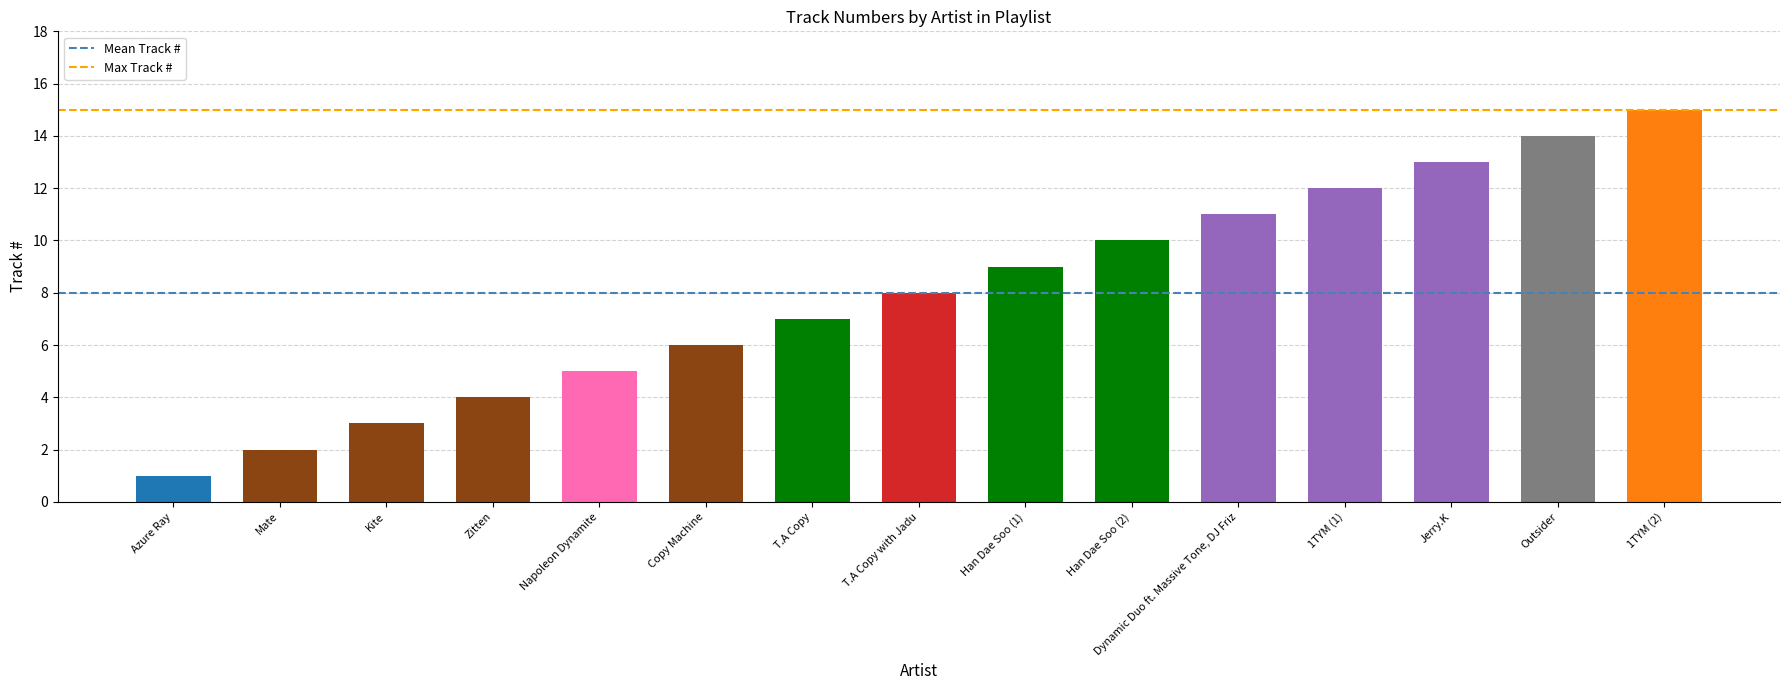

What position from the left is Dynamic Duo ft. Massive Tone, DJ Friz?

11